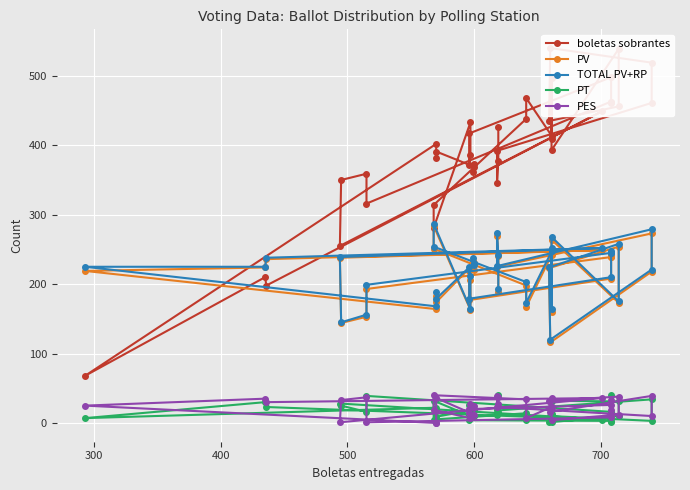

Reading left to right, what are all the values shown in this chart?

boletas sobrantes: 426	377	345	392	461	519	540	435	456	539	393	409	497	414	468	438	314	281	433	386	371	417	498	463	461	463	316	359	350	255	449	198	210	68	402	381	391	369	373	362
PV: 188	241	270	225	273	218	116	223	254	173	264	248	160	242	167	198	251	284	163	206	219	177	208	239	241	239	193	153	144	238	249	236	224	219	164	183	174	230	221	233
TOTAL PV+RP: 193	242	273	226	279	221	120	224	258	175	268	252	164	247	173	203	254	287	164	211	225	179	210	245	247	245	199	156	145	239	252	238	225	225	168	189	179	231	227	237
PT: 40	16	12	18	34	3	10	1	10	31	32	13	2	7	5	14	5	32	10	20	26	4	3	2	40	16	39	16	25	28	5	23	30	7	22	17	9	19	10	17
PES: 38	28	39	23	10	39	16	32	38	12	4	36	23	23	7	34	40	19	7	27	15	20	26	19	33	8	1	37	33	1	36	30	35	25	0	0	36	12	24	24